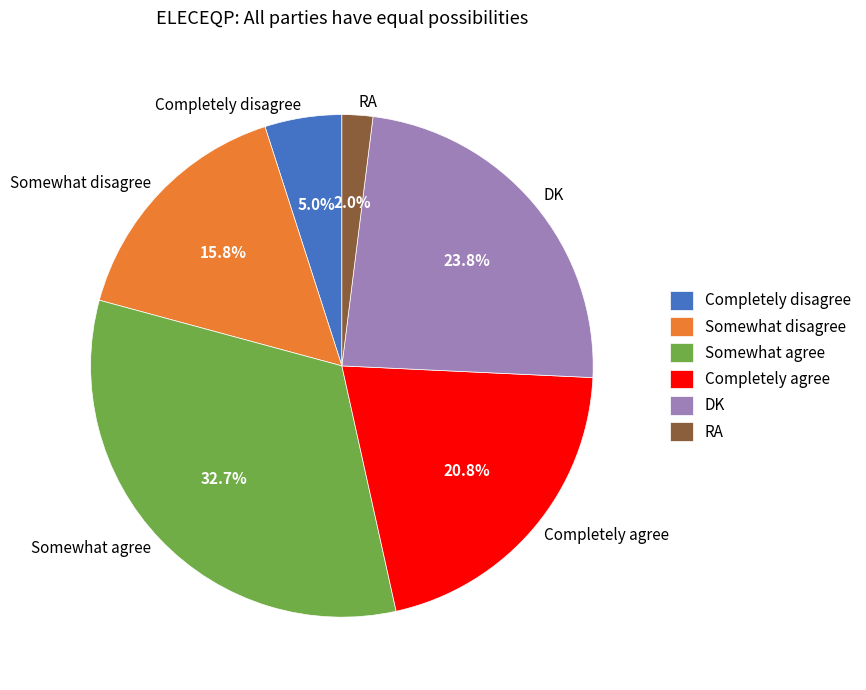

Count the number of slices in the pie.

6